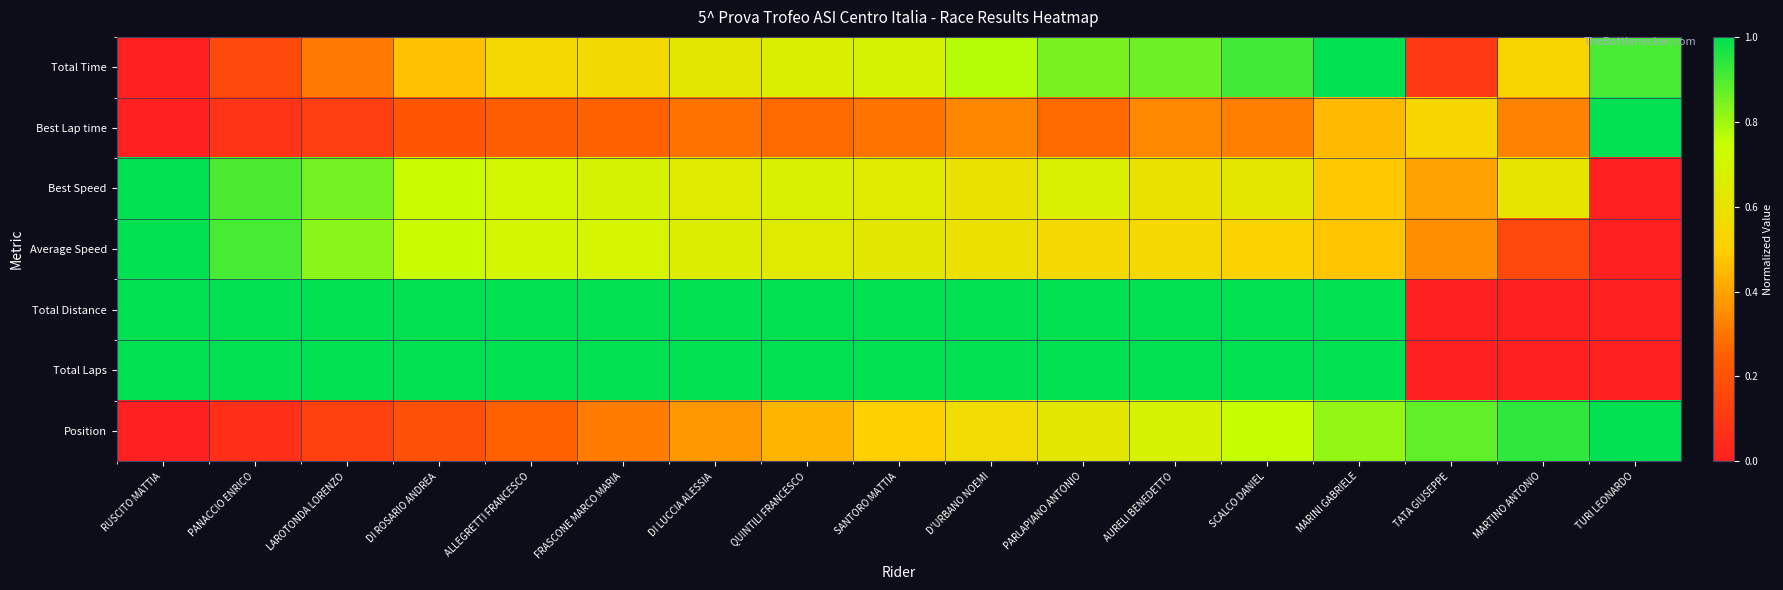

Which series has the largest total across all categories?

Total Distance